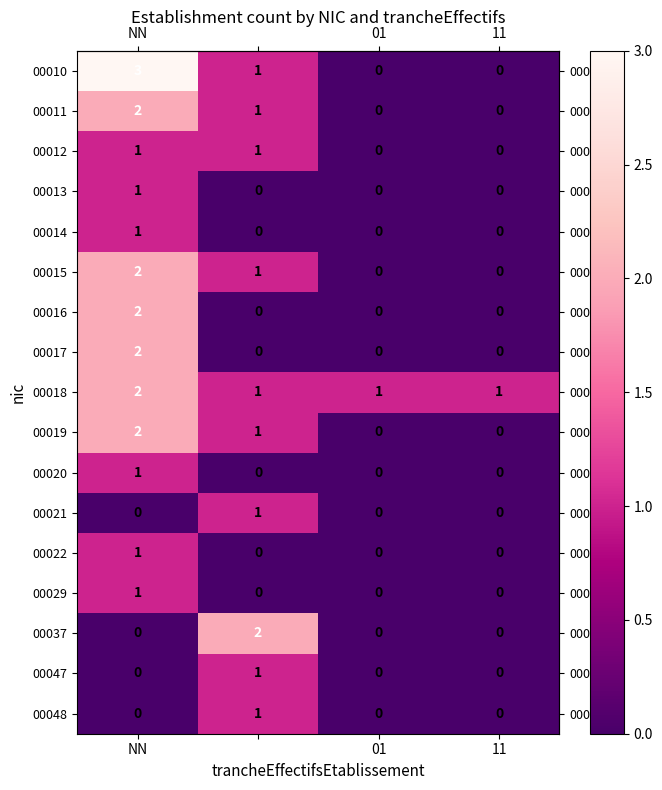

Which series has the largest total across all categories?

00018